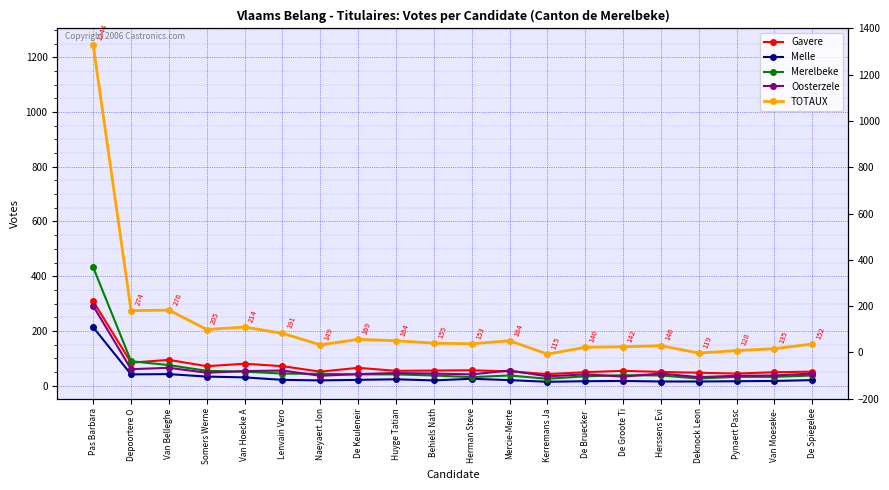

Is the value of Gavere at De Keuleneir greater than the value of Melle at De Groote Ti?

Yes